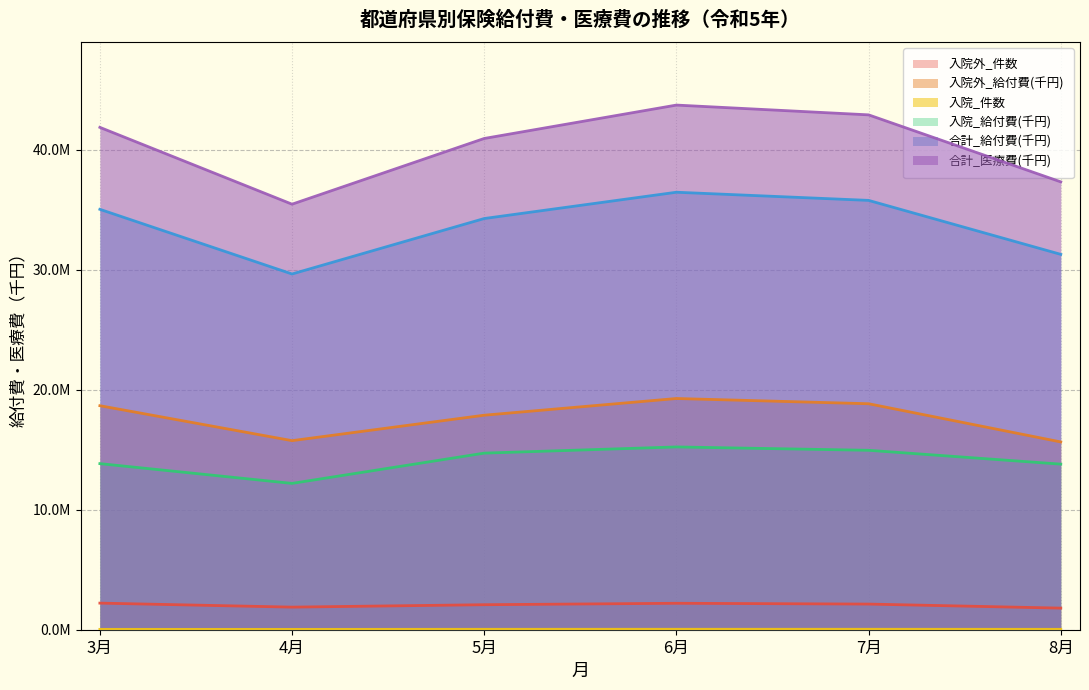

How many lines are shown in the chart?

6